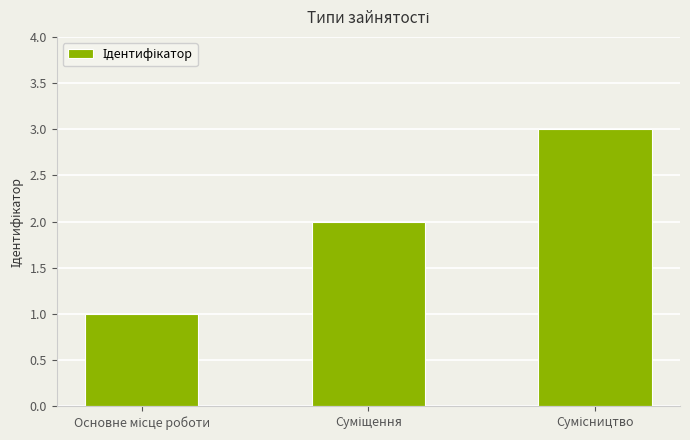

What is the sum of all values?

6